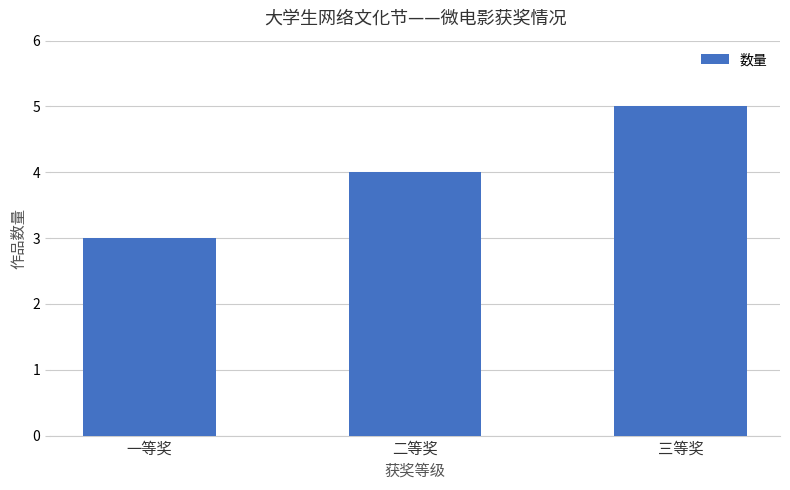

Reading left to right, extract all data points from this chart.

3	4	5